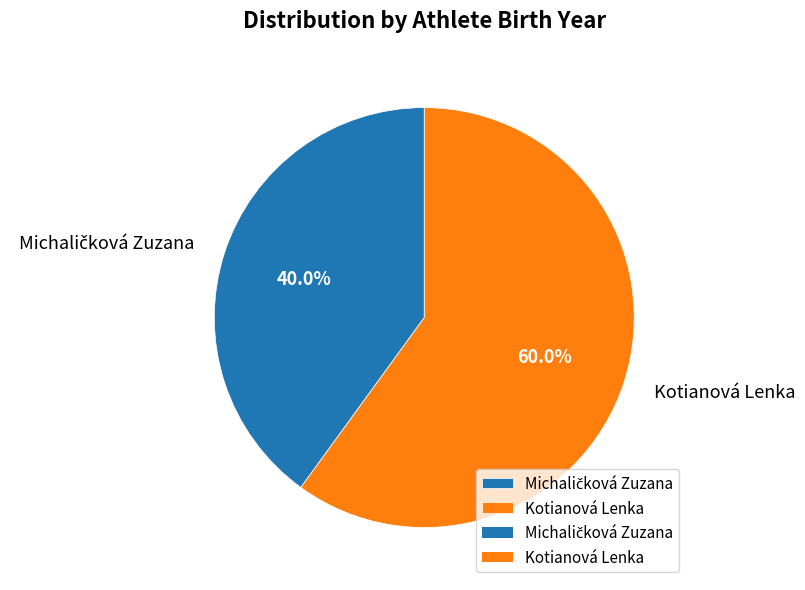

What percentage is NOT represented by Kotianová Lenka?

40.0%